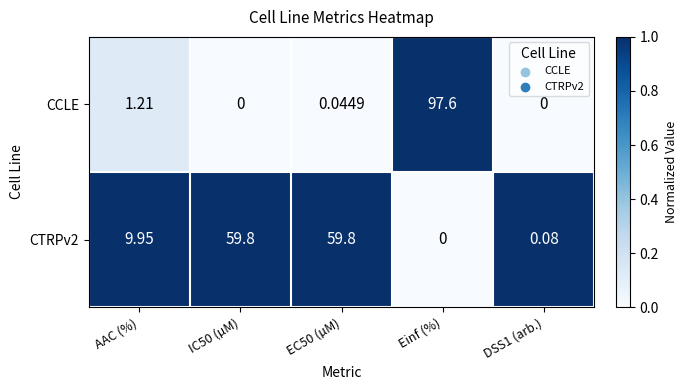

Which series has the widest spread of values?

CCLE